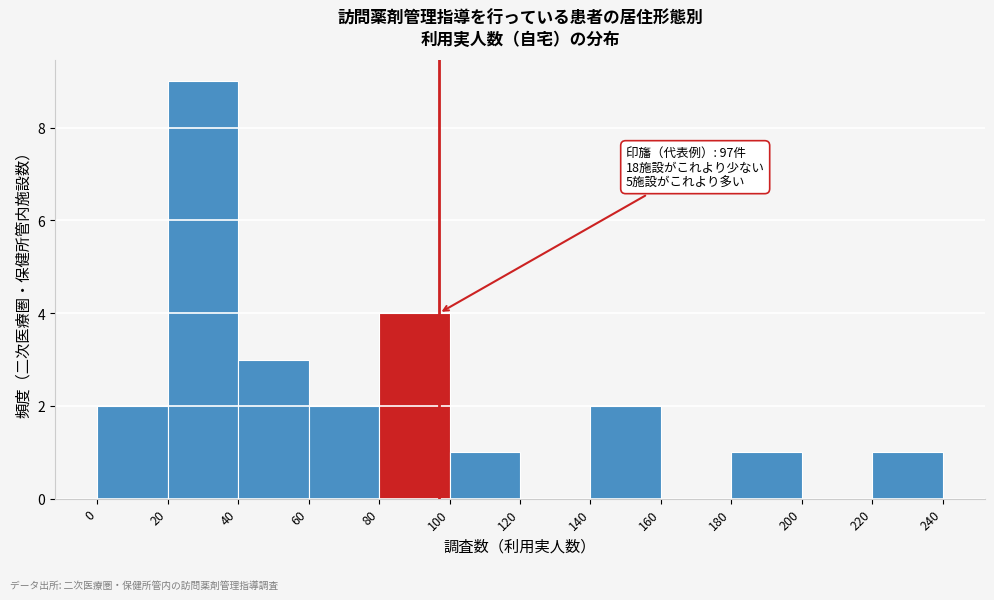

Over which range of the x-axis is the bar tallest?

20 to 40